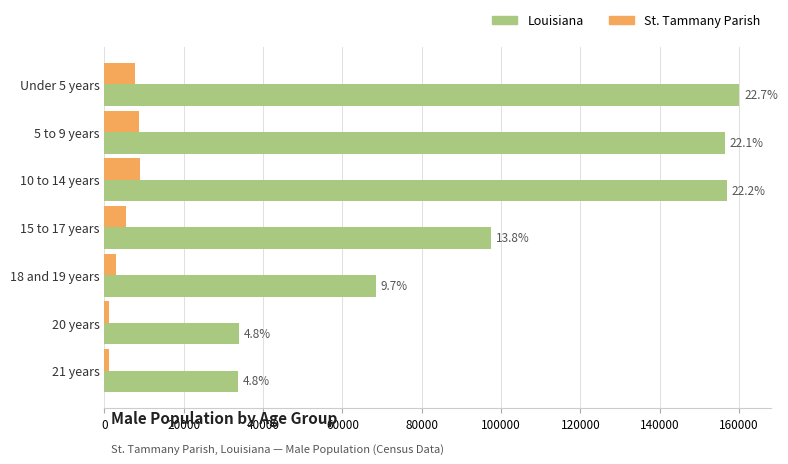

What are all the series names shown in the legend?

Louisiana, St. Tammany Parish